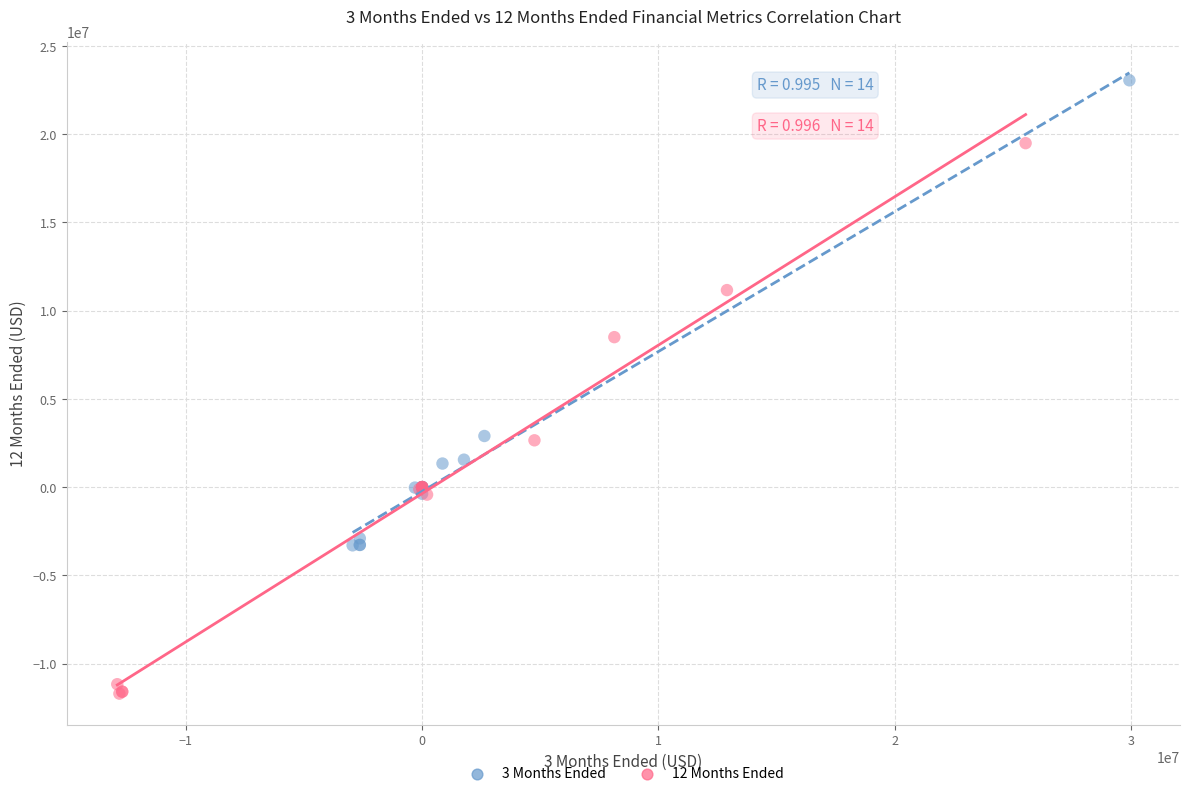

Which series contains the lowest Y value?

12 Months Ended